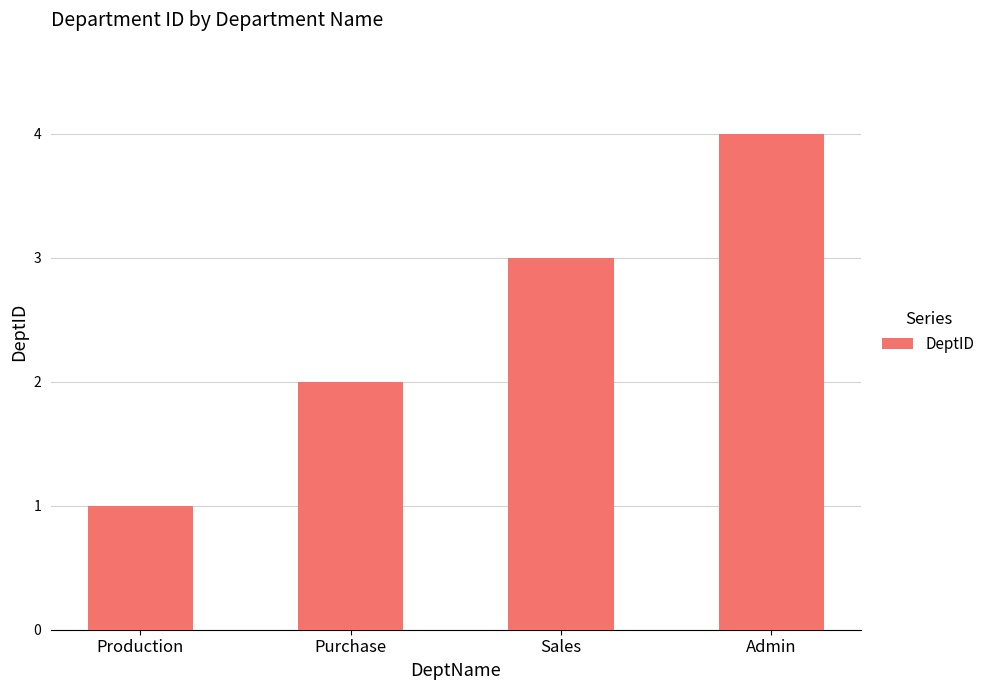

What is the maximum value shown in the chart?

4